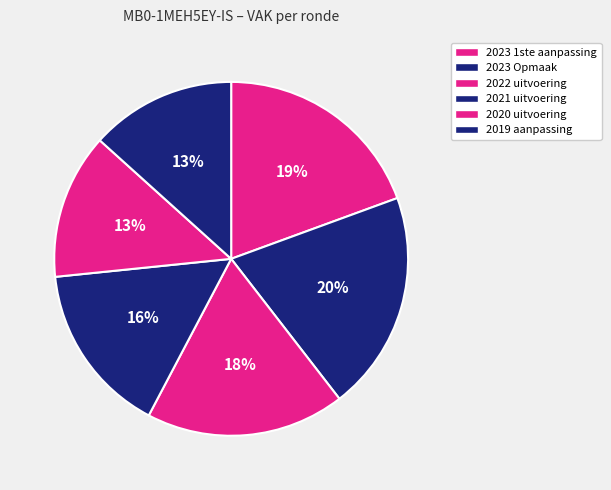

True or false: 2022 uitvoering accounts for 26% of the total.

False